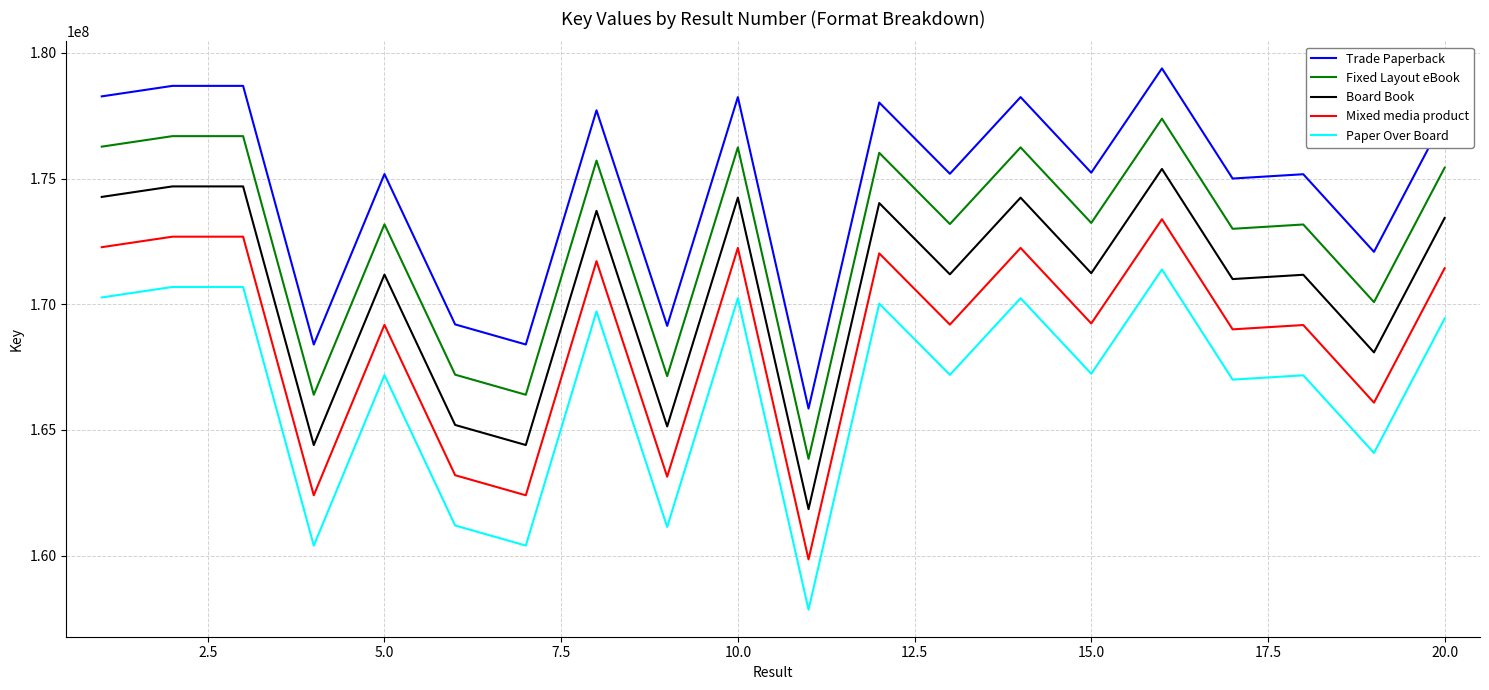

What is the difference between the maximum and minimum values in the Fixed Layout eBook series?

13533562